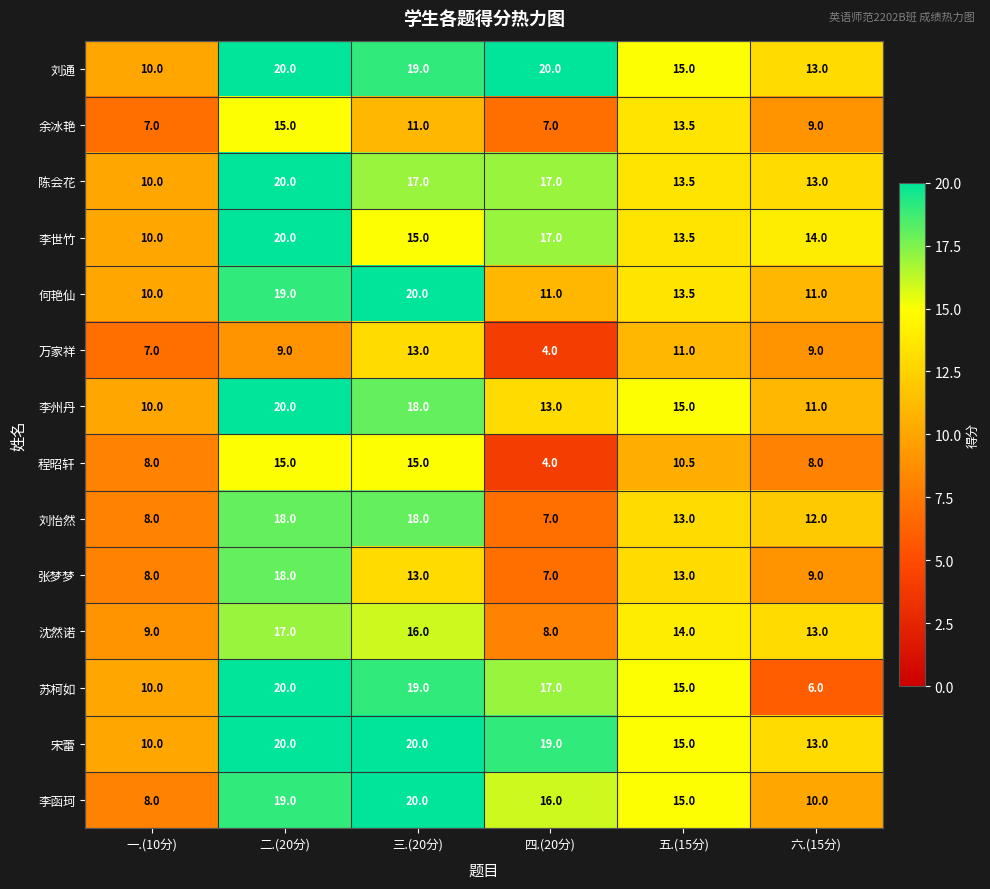

What is the lowest value of the 何艳仙 series?

10.0